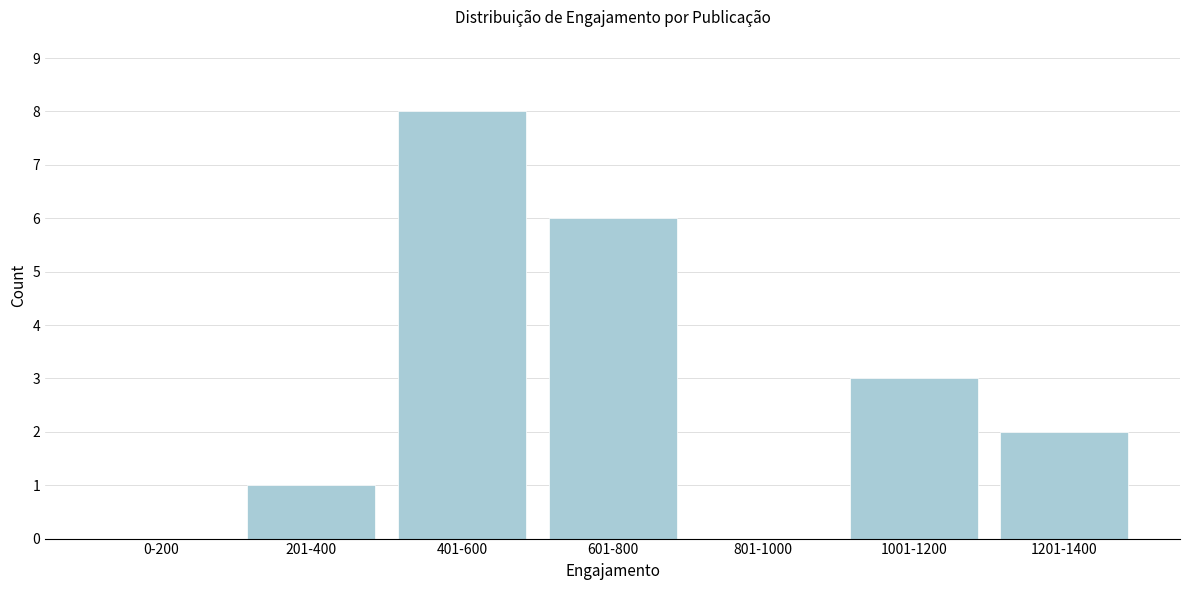

Reading right to left, what are all the values shown in this chart?

1201-1400=2	1001-1200=3	801-1000=0	601-800=6	401-600=8	201-400=1	0-200=0